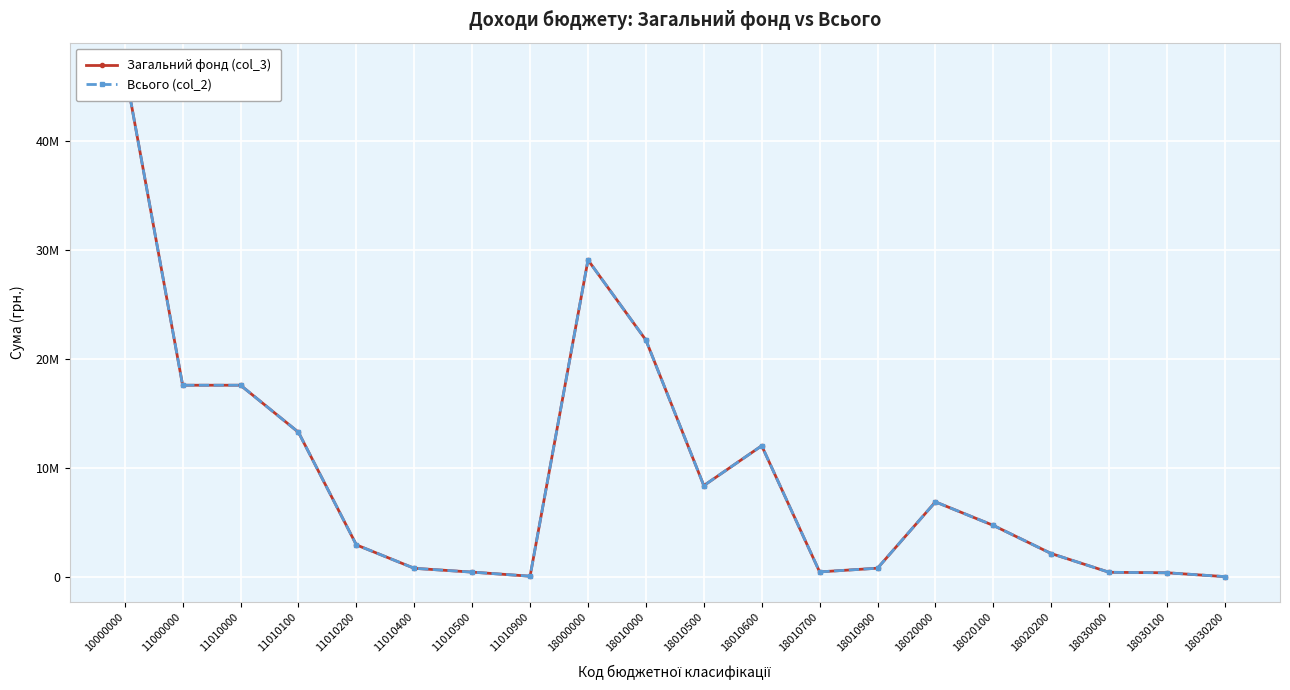

Is this an area chart (filled region under the line)?

No